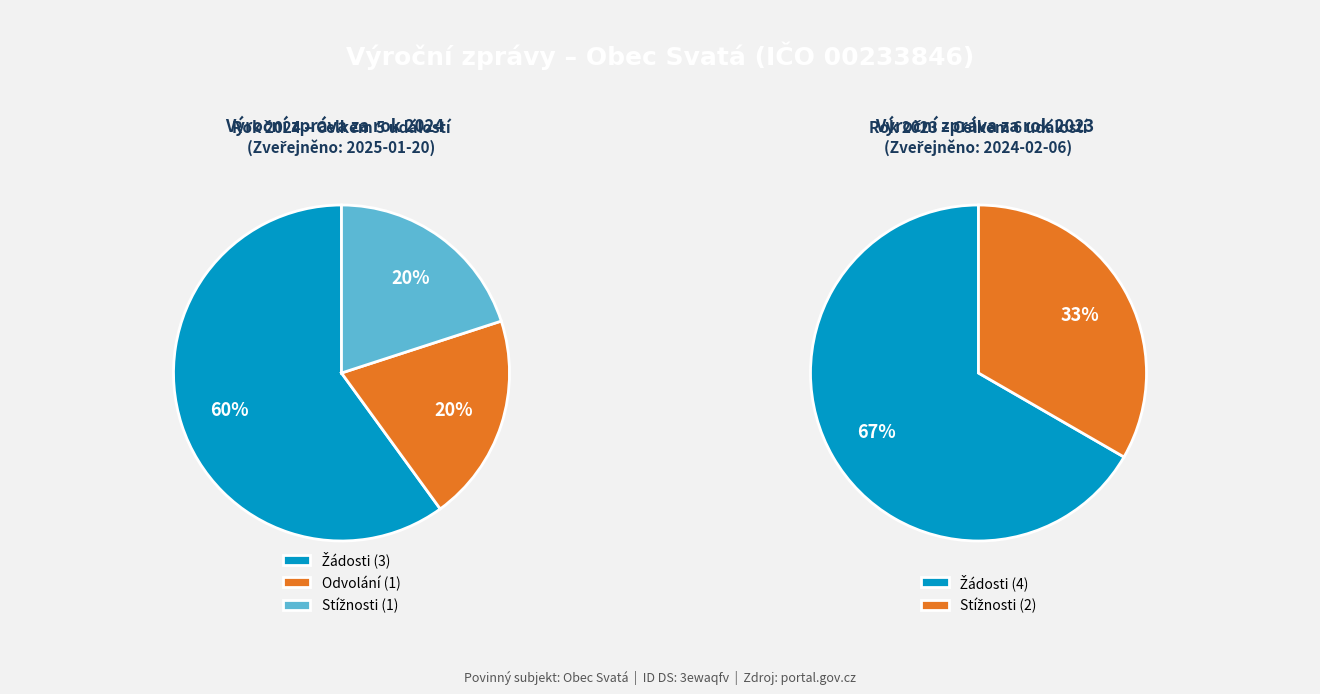

Does 2023 (ID 100911) account for over 50% of the chart?

Yes